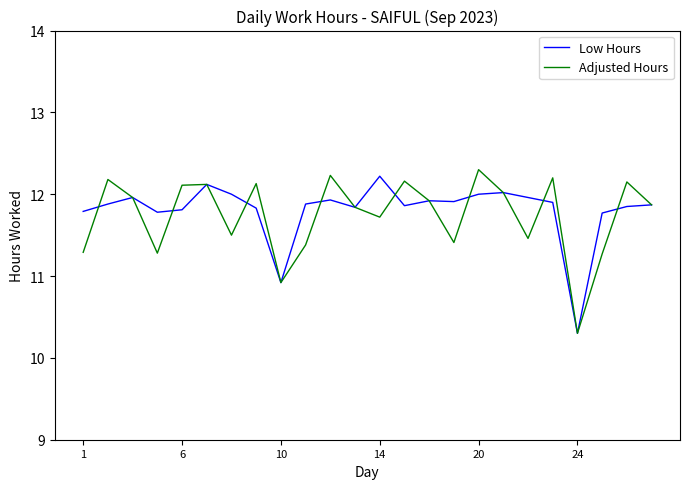

Does the chart have visible grid lines?

No